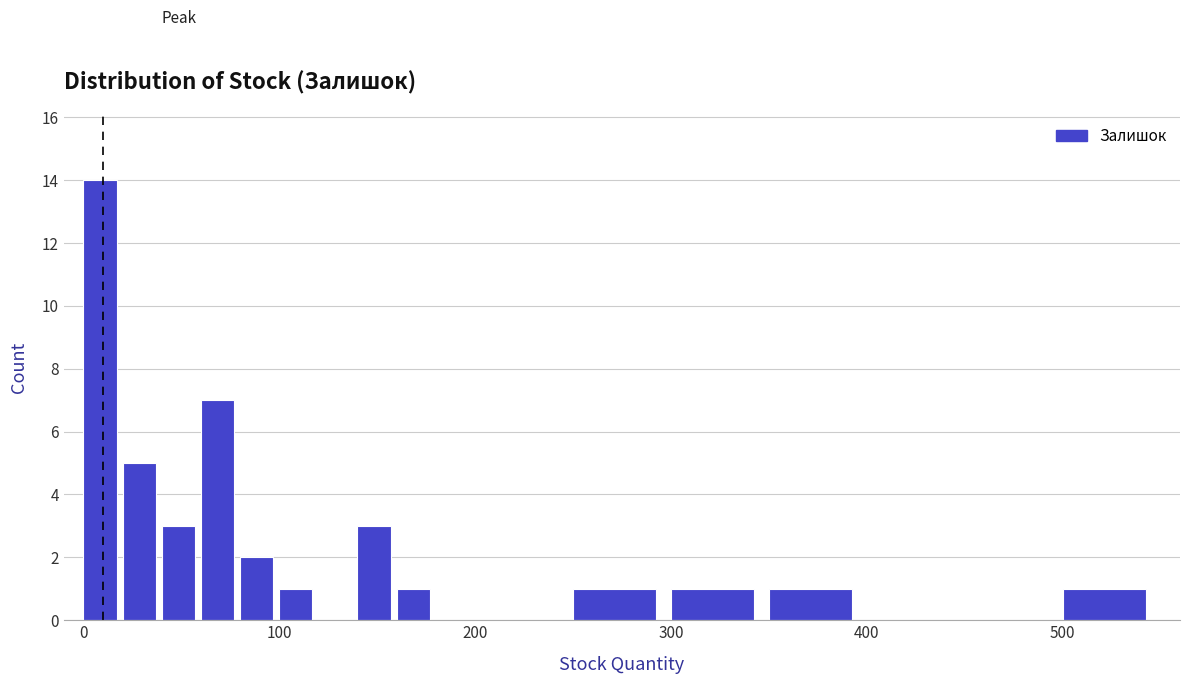

Around what value on the x-axis is the tallest bar? Give the approximate position of its centre, as read against the axis.

10